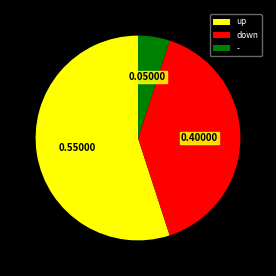

Which slice represents more than half of the pie?

up